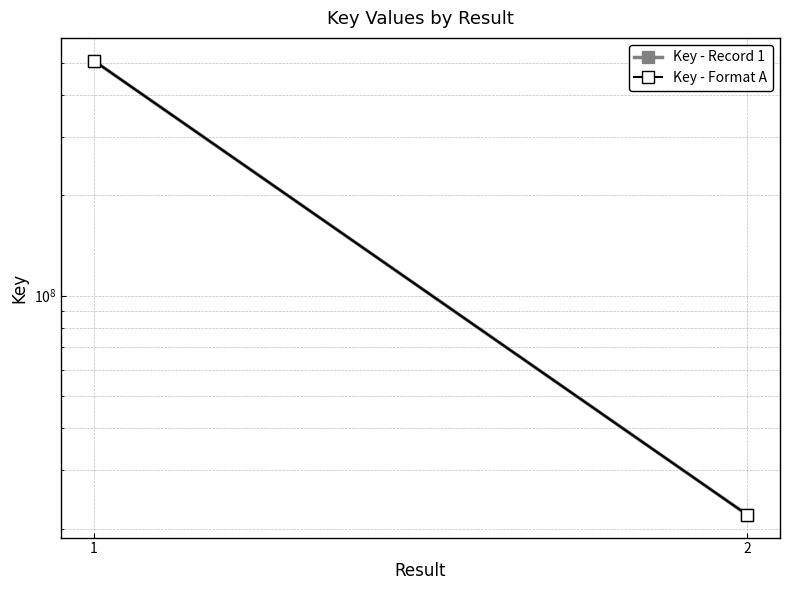

Is this an area chart (filled region under the line)?

No